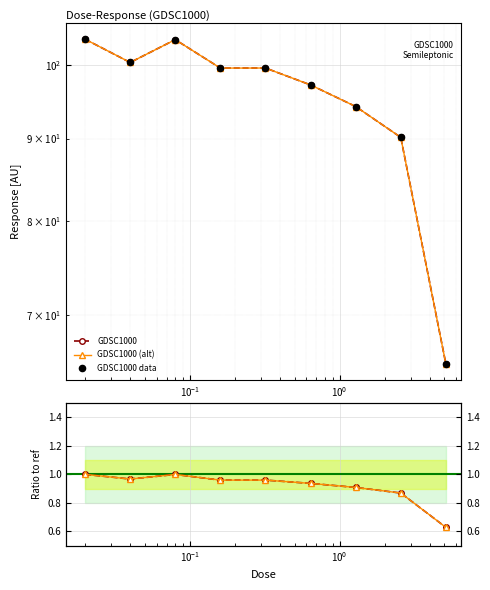

Approximately how many times larger is the value at 0.64 compared to 0.04?

1.0